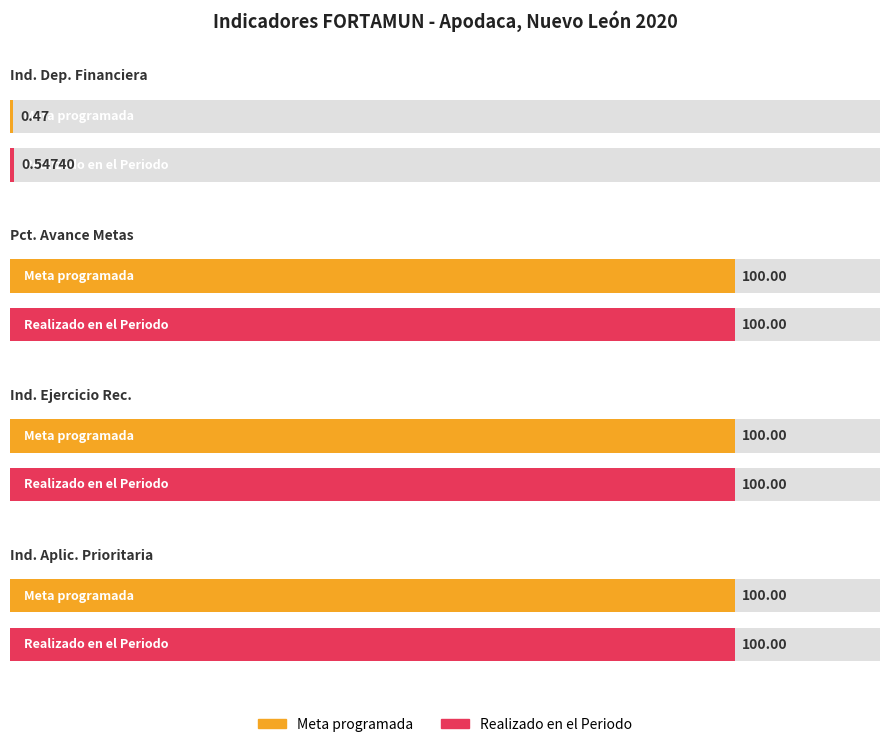

Read the Meta programada value at Índice de Dependencia Financiera.

0.5